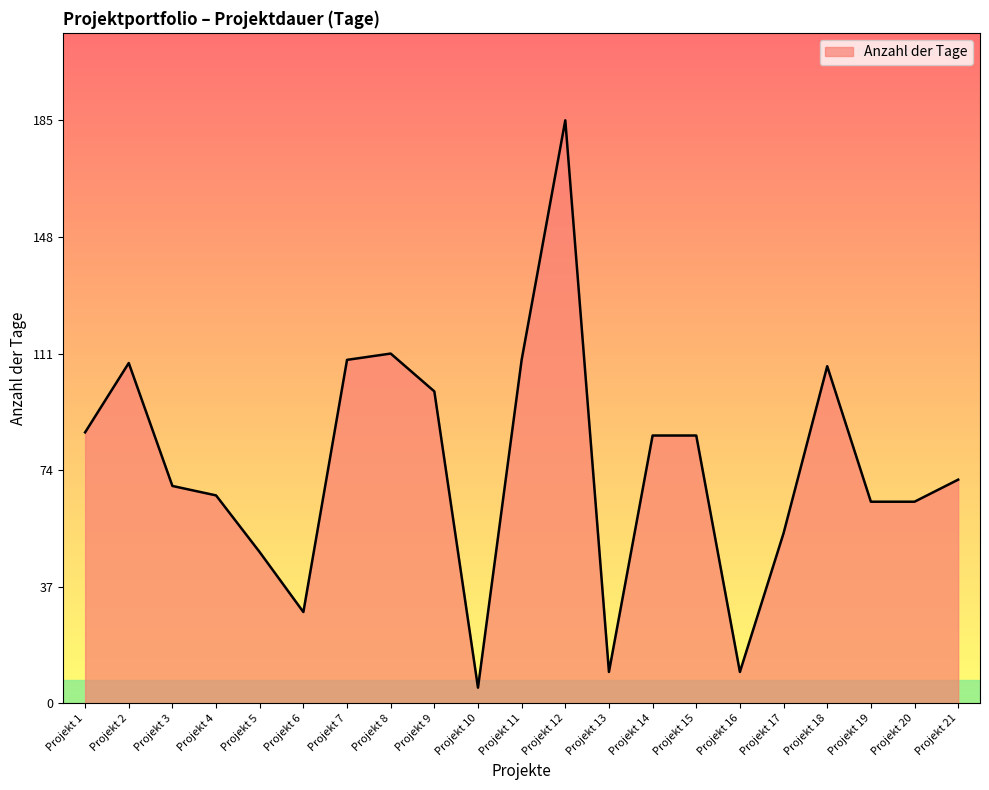

What is the difference between the values at Projekt 17 and Projekt 20?

10